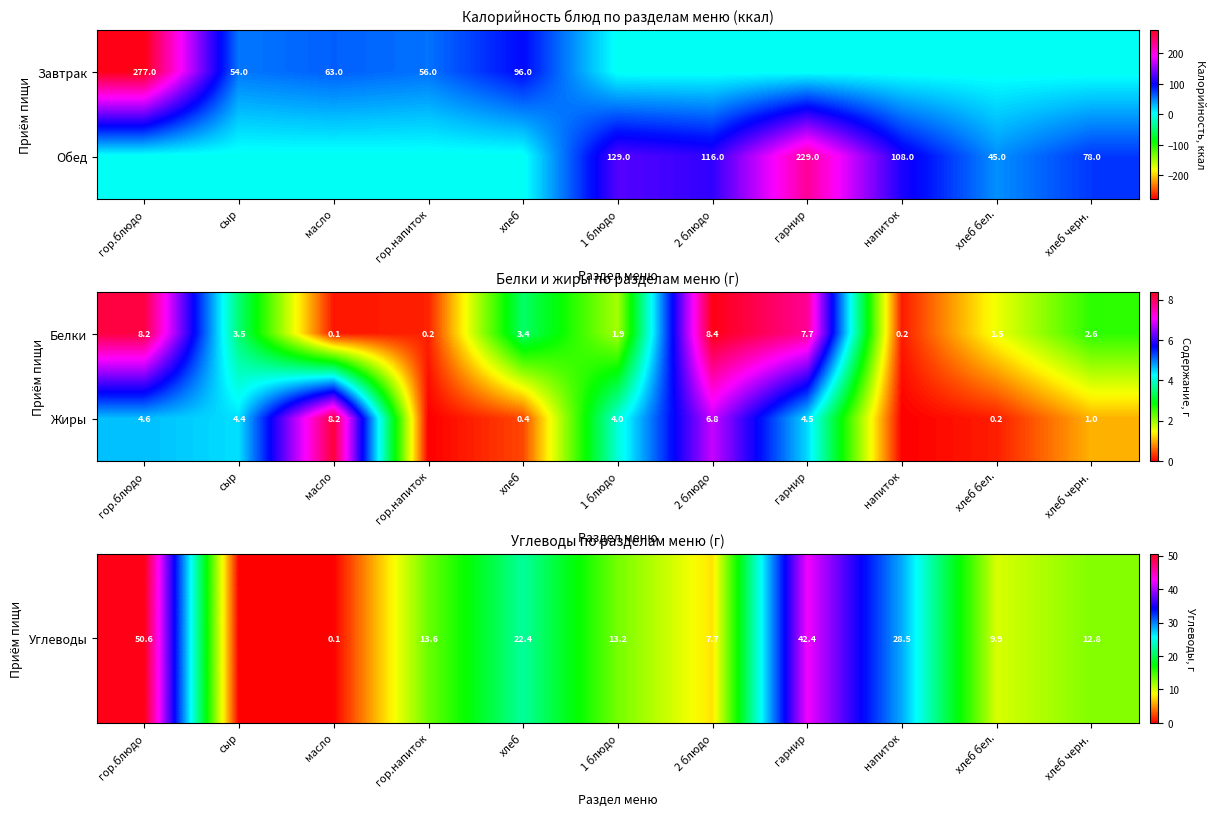

What is the sum of the Завтрак values at гор.напиток and гор.блюдо?

333